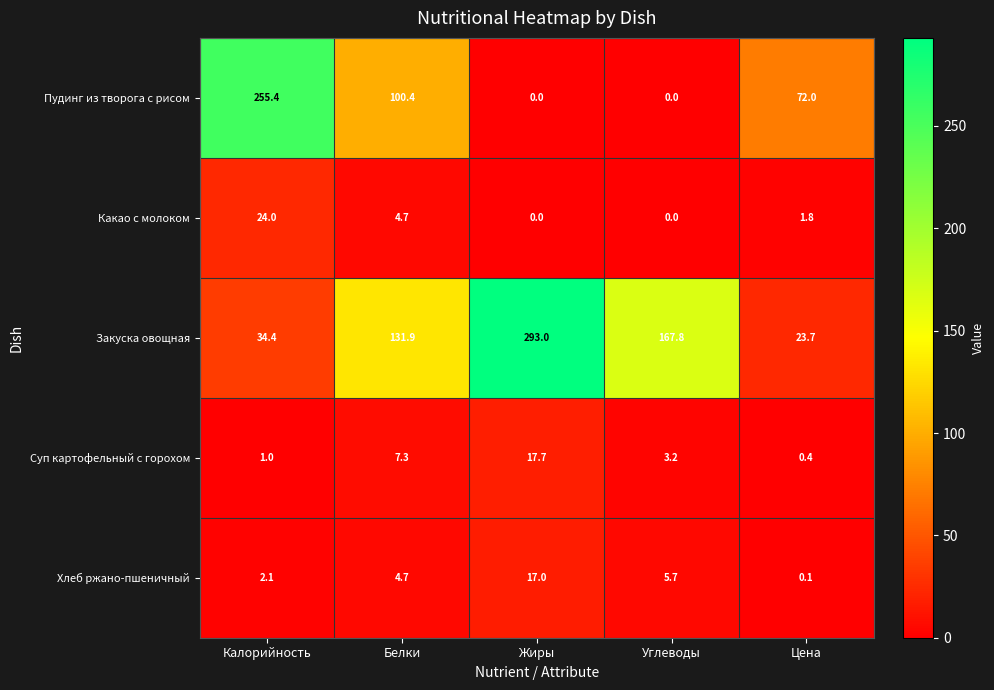

Count the number of categories in the chart.

5